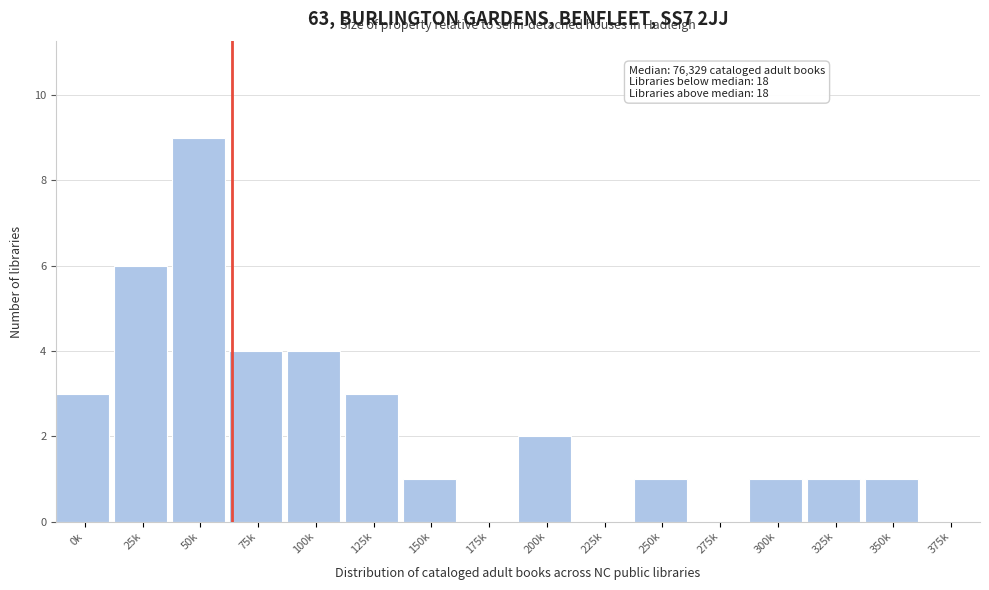

Reading left to right, extract all data points from this chart.

0k=3	25k=6	50k=9	75k=4	100k=4	125k=3	150k=1	175k=0	200k=2	225k=0	250k=1	275k=0	300k=1	325k=1	350k=1	375k=0